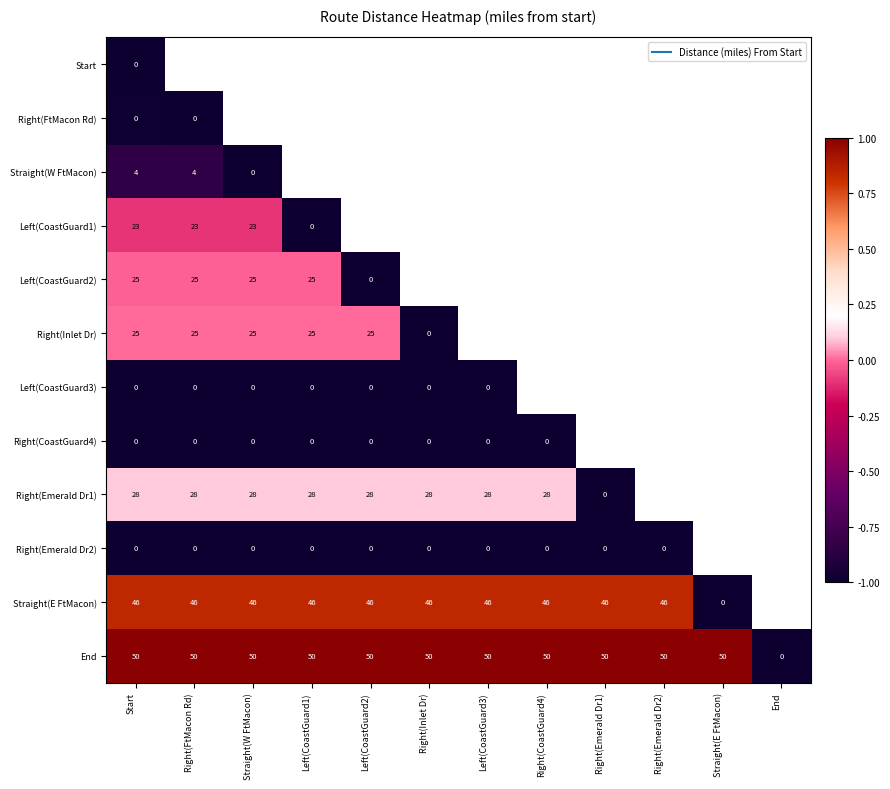

What is the smallest value displayed?

-1.0